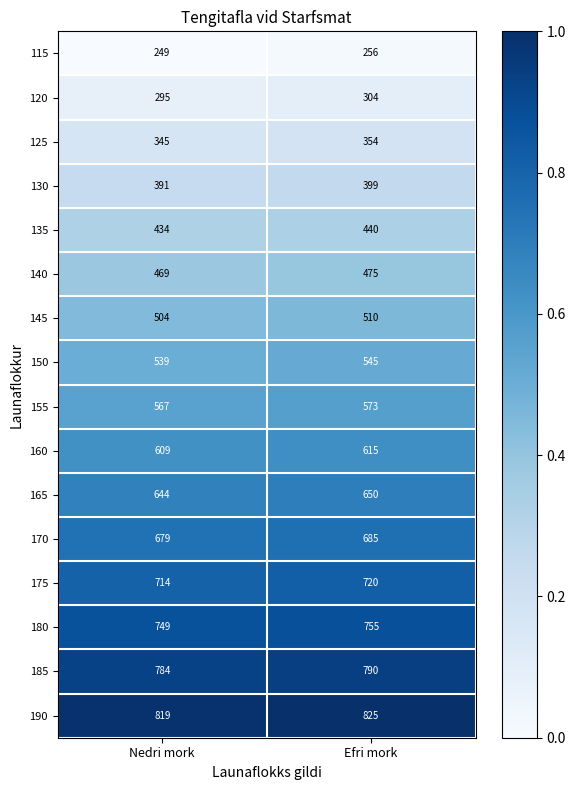

What is the spread (max minus min) of values at Nedri mork?

570